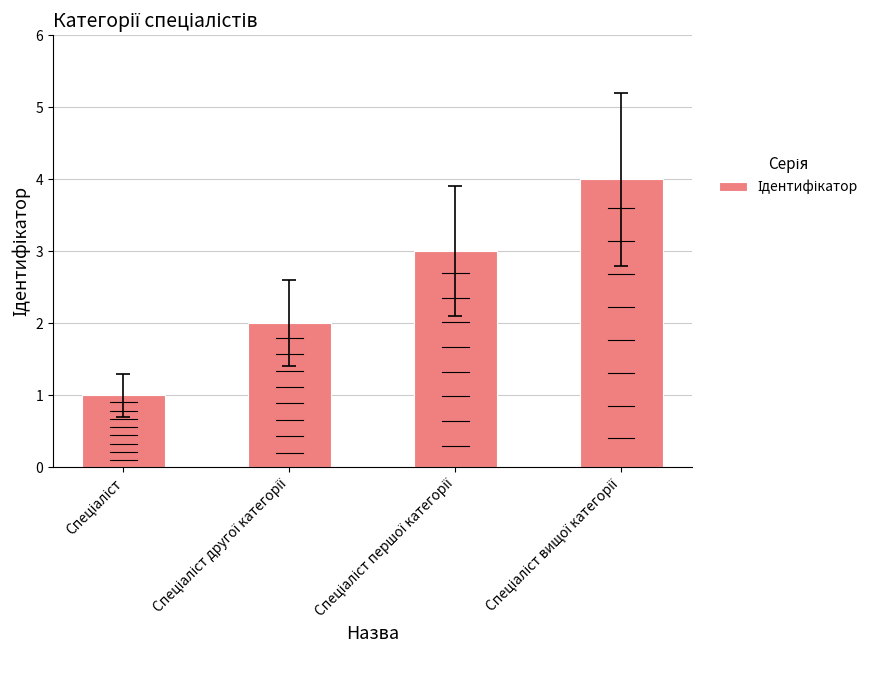

What is the label of the 2nd bar from the left?

Спеціаліст другої категорії